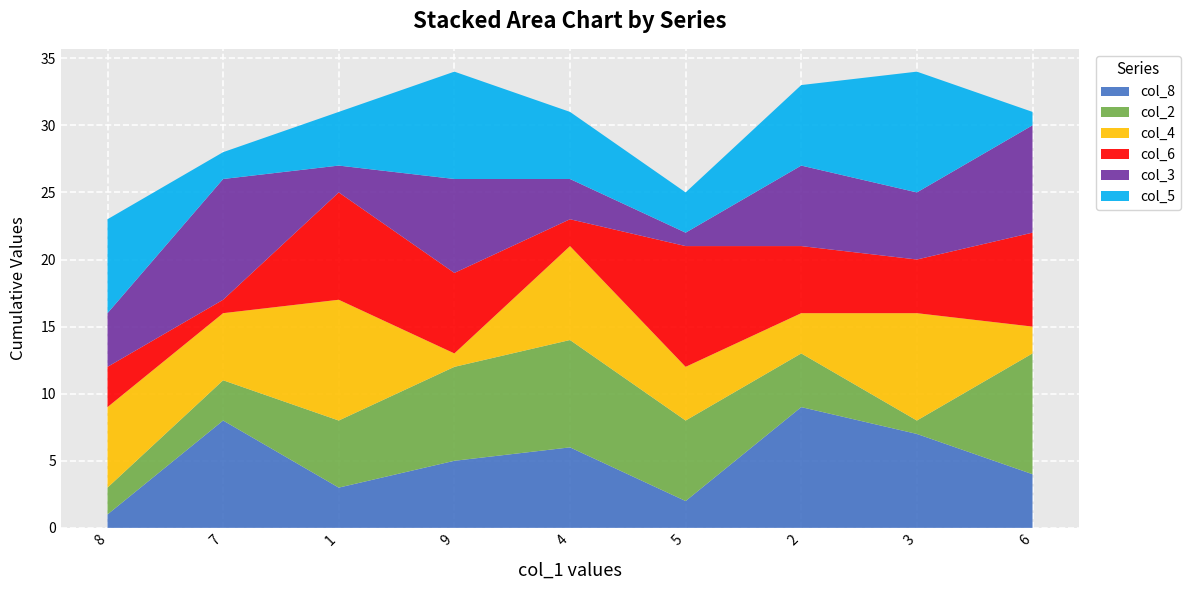

Reading left to right, transcribe all the data shown in this chart.

col_8: 8=1	7=8	1=3	9=5	4=6	5=2	2=9	3=7	6=4
col_2: 8=2	7=3	1=5	9=7	4=8	5=6	2=4	3=1	6=9
col_4: 8=6	7=5	1=9	9=1	4=7	5=4	2=3	3=8	6=2
col_6: 8=3	7=1	1=8	9=6	4=2	5=9	2=5	3=4	6=7
col_3: 8=4	7=9	1=2	9=7	4=3	5=1	2=6	3=5	6=8
col_5: 8=7	7=2	1=4	9=8	4=5	5=3	2=6	3=9	6=1